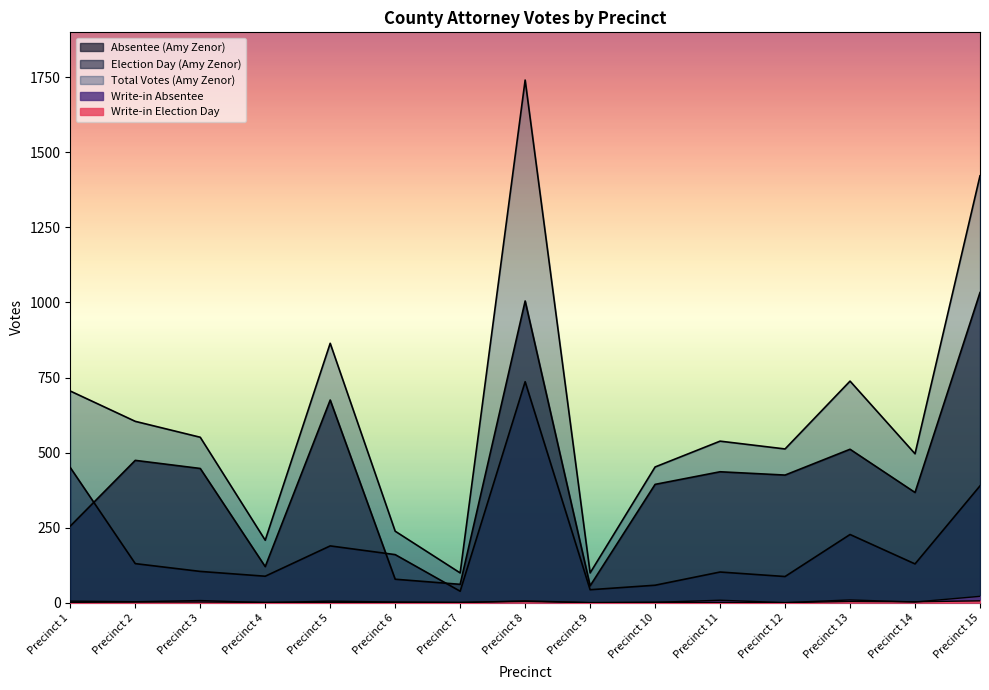

How many interior local peaks does the Absentee (Amy Zenor) series have?

5